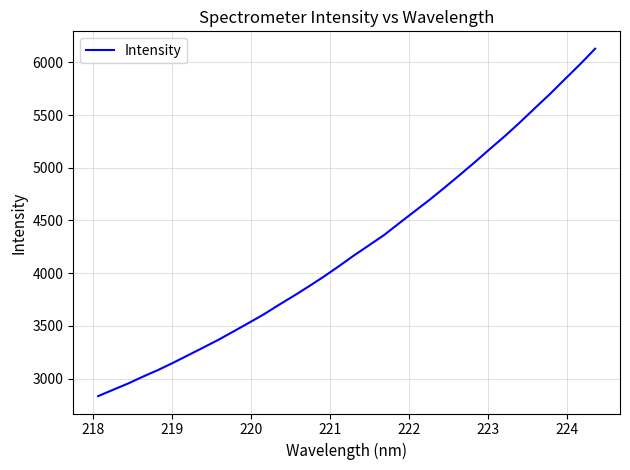

What is the minimum value shown in the chart?

2832.7